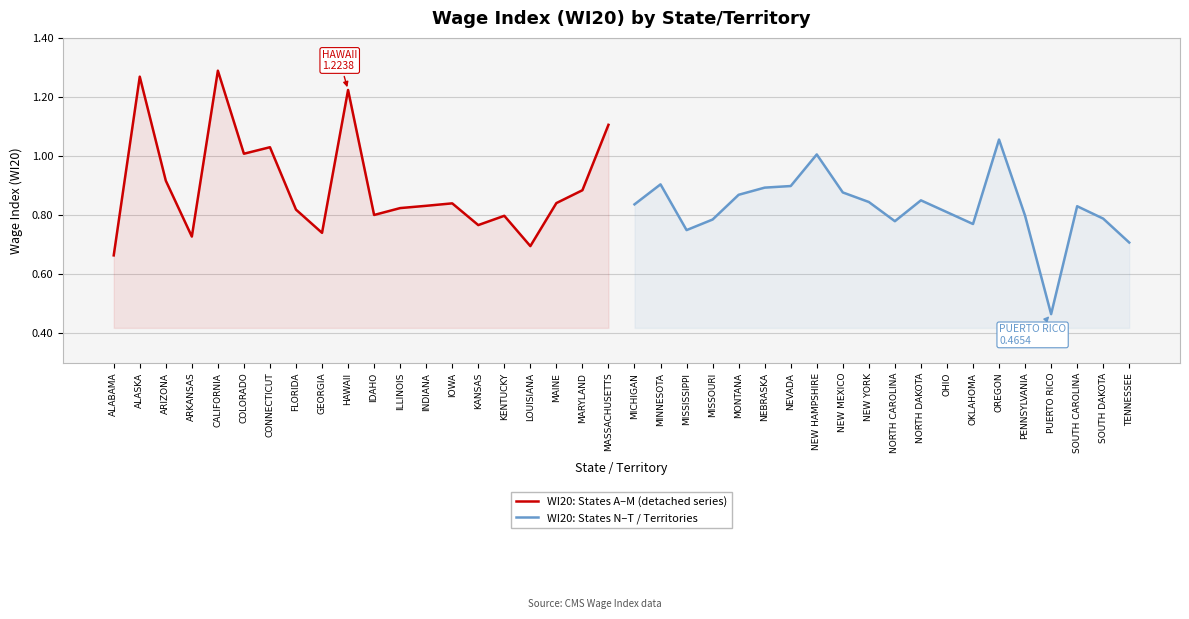

What is the label of the 19th point from the left?

MARYLAND